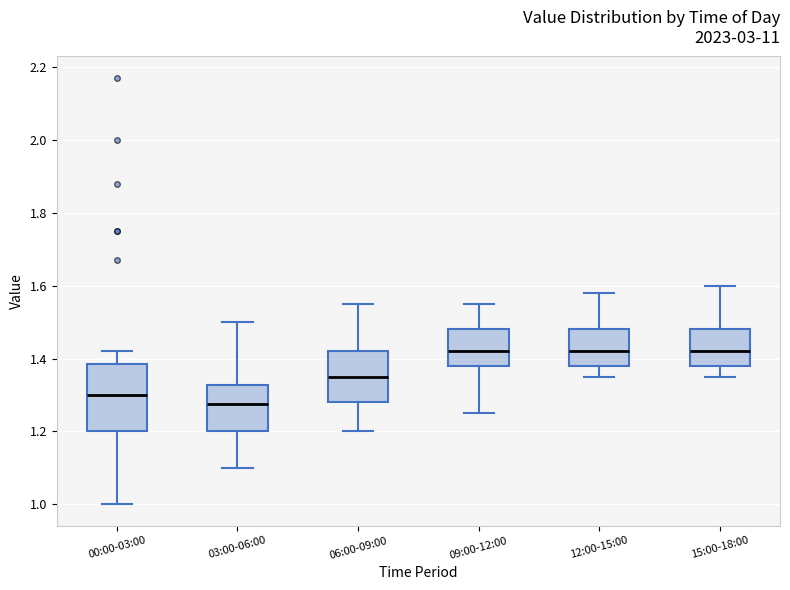

Reading left to right, transcribe this box plot: for each box, give where its median line is, the range the box spans, and where its two whiskers end, as read against the y-axis. The values are not printed on the chart, so give them approximately, as read against the axis.

00:00-03:00: median 1.30, box 1.20 to 1.38, whiskers 1.00 to 1.42
03:00-06:00: median 1.28, box 1.20 to 1.32, whiskers 1.10 to 1.50
06:00-09:00: median 1.36, box 1.28 to 1.42, whiskers 1.20 to 1.56
09:00-12:00: median 1.42, box 1.38 to 1.48, whiskers 1.26 to 1.56
12:00-15:00: median 1.42, box 1.38 to 1.48, whiskers 1.36 to 1.58
15:00-18:00: median 1.42, box 1.38 to 1.48, whiskers 1.36 to 1.60